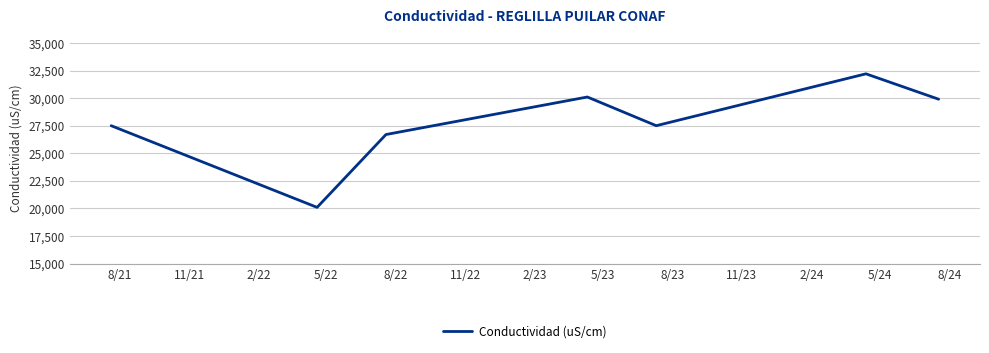

How many interior local valleys (lower than both neighbors) does the data have?

2